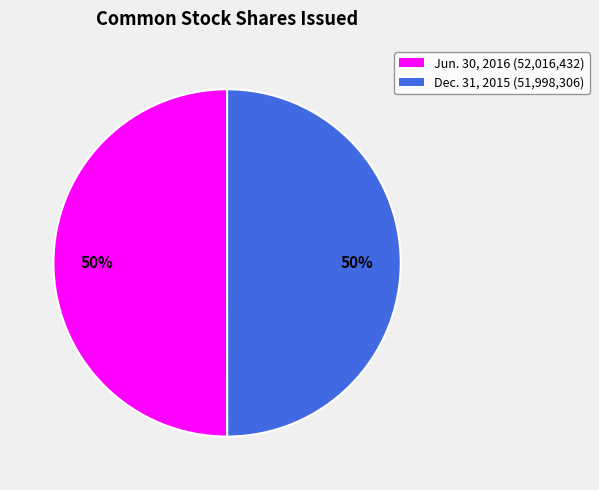

To the nearest percent, what is the average slice percentage?

50%